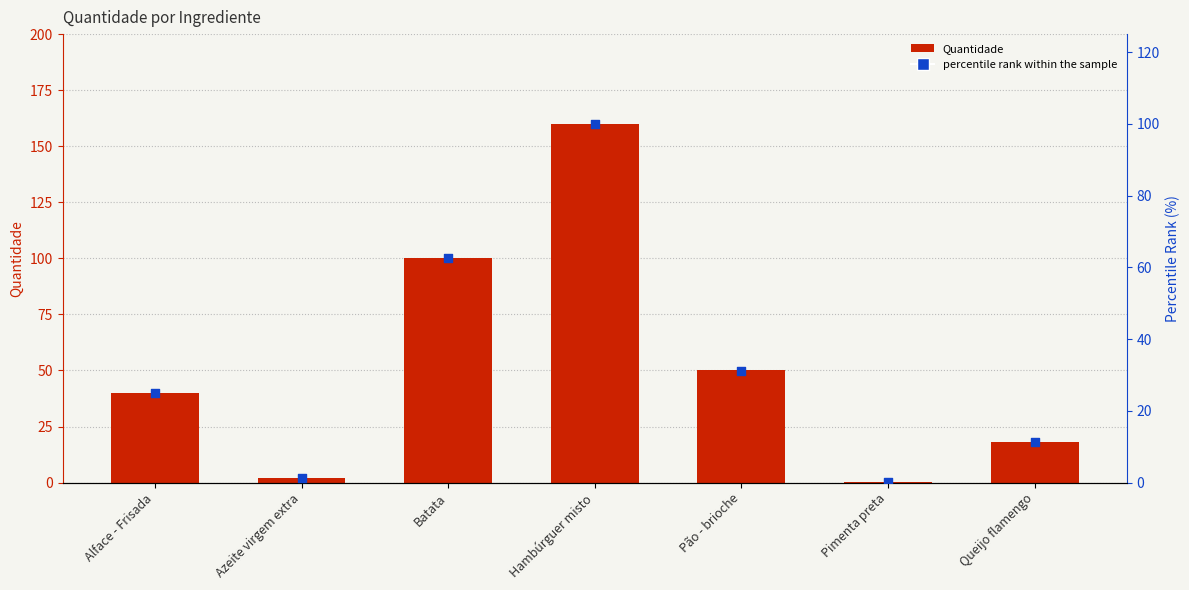

Which series contains the highest Y value?

Quantidade